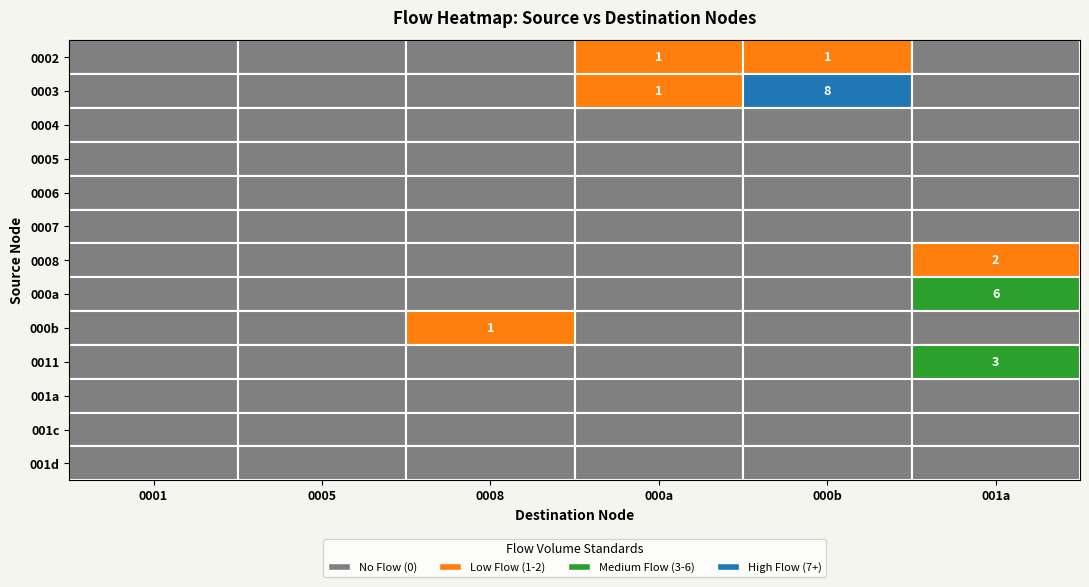

Which category has the lowest value across all series?

0001